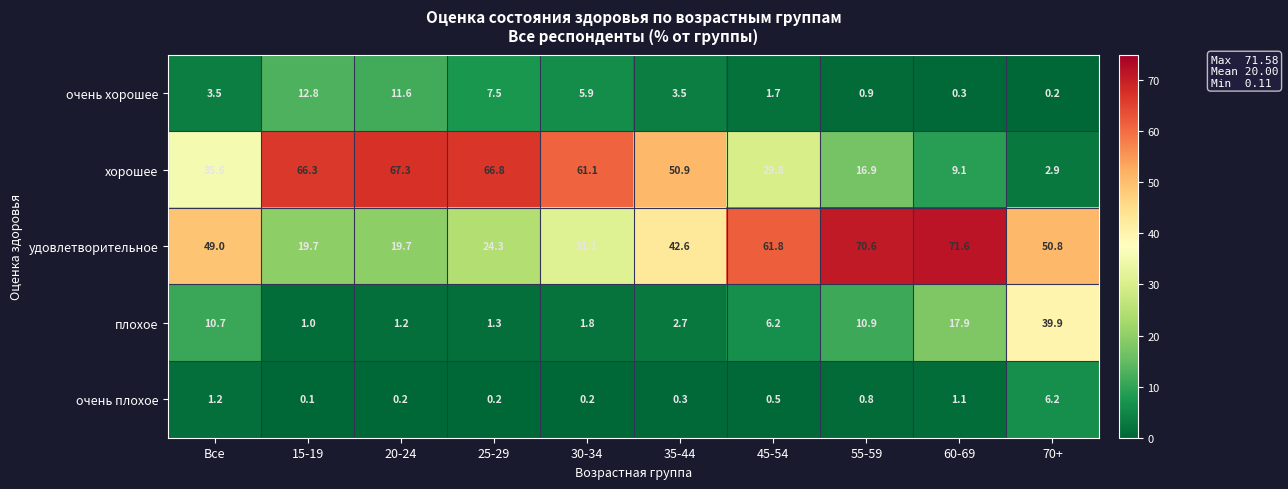

What value does the очень хорошее series have at 25-29?

7.5